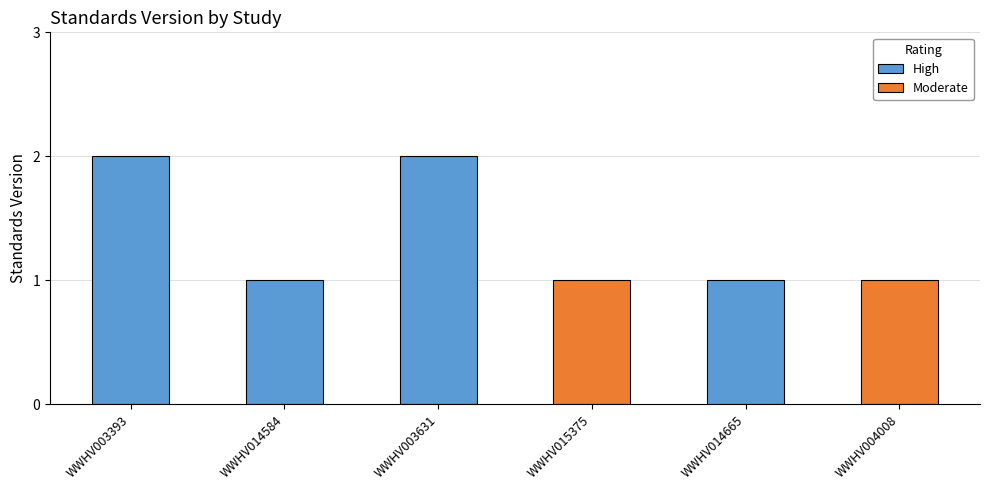

Rank the categories by value from lowest to highest.

WWHV014584, WWHV015375, WWHV014665, WWHV004008, WWHV003393, WWHV003631